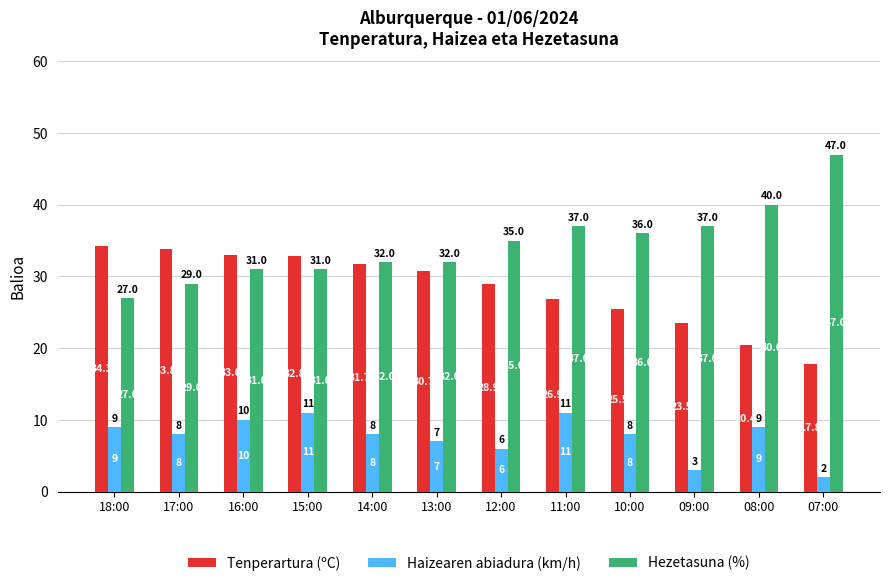

Rank the series at 17:00 from highest to lowest value.

Tenperartura (ºC), Hezetasuna (%), Haizearen abiadura (km/h)